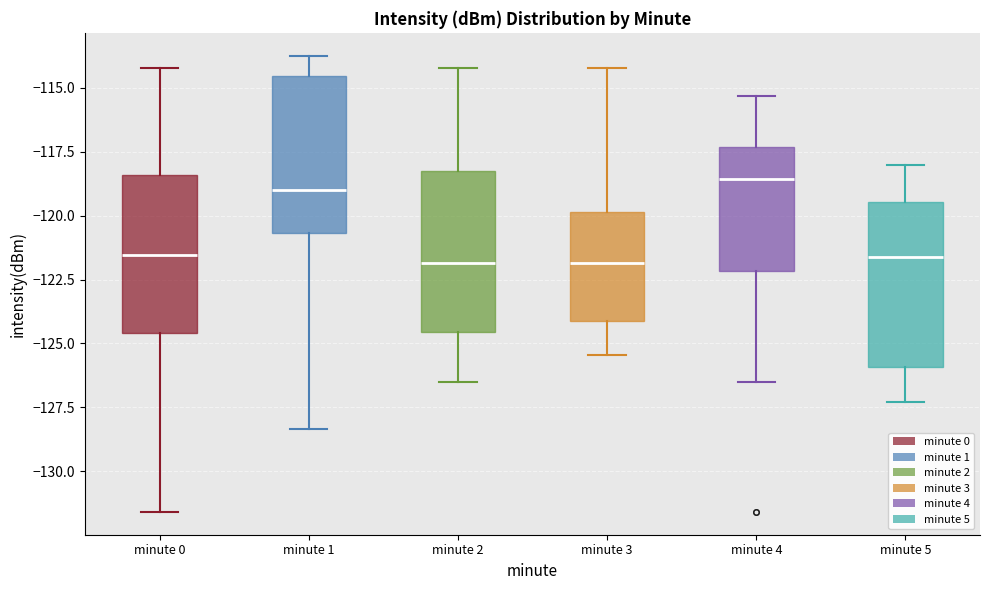

Reading left to right, transcribe this box plot: for each box, give where its median line is, the range the box spans, and where its two whiskers end, as read against the y-axis. The values are not printed on the chart, so give them approximately, as read against the axis.

minute 0: median -121.5, box -124.5 to -118.5, whiskers -131.5 to -114.0
minute 1: median -119.0, box -120.5 to -114.5, whiskers -128.5 to -113.5
minute 2: median -122.0, box -124.5 to -118.0, whiskers -126.5 to -114.0
minute 3: median -122.0, box -124.0 to -120.0, whiskers -125.5 to -114.0
minute 4: median -118.5, box -122.0 to -117.5, whiskers -126.5 to -115.5
minute 5: median -121.5, box -126.0 to -119.5, whiskers -127.5 to -118.0